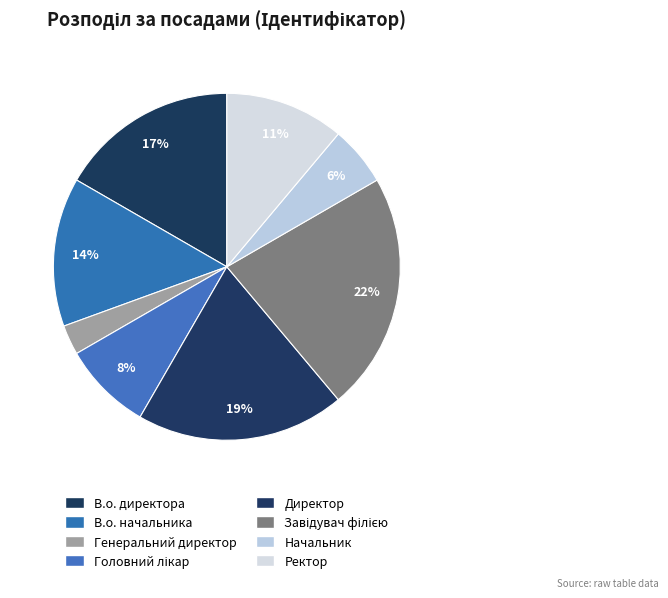

Which slice is the smallest?

Генеральний директор